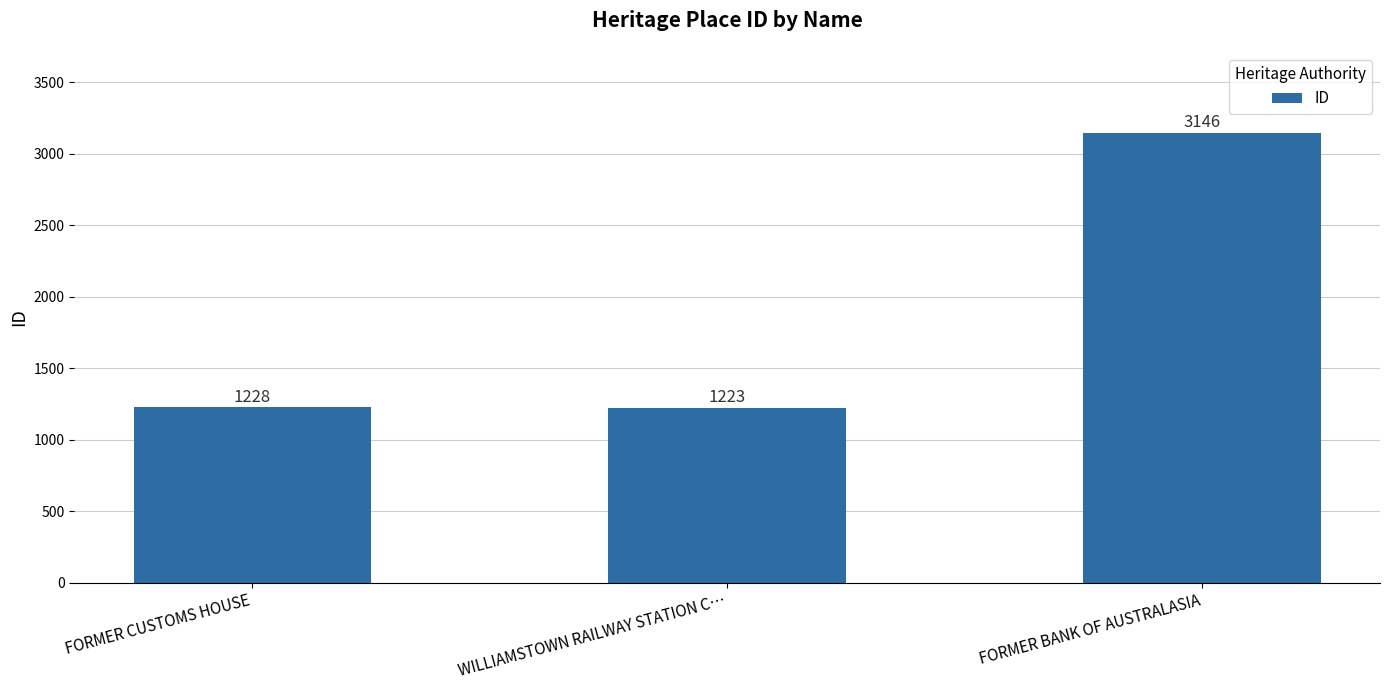

What is the approximate value at FORMER CUSTOMS HOUSE, to the nearest 10?

1230